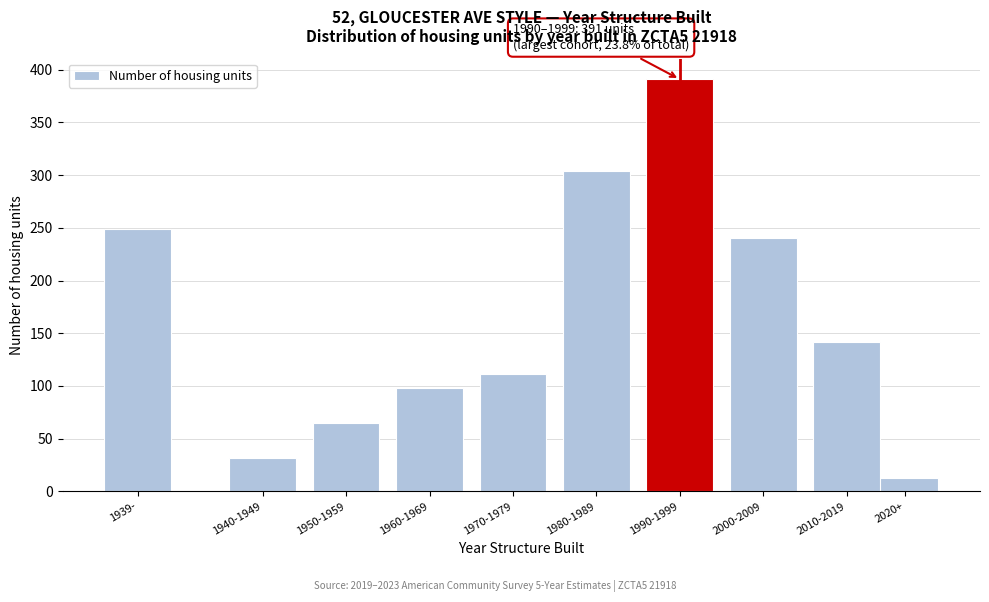

Reading left to right, list all the values displayed in this chart.

1939-=249	1940-1949=32	1950-1959=65	1960-1969=98	1970-1979=111	1980-1989=304	1990-1999=391	2000-2009=240	2010-2019=142	2020+=13